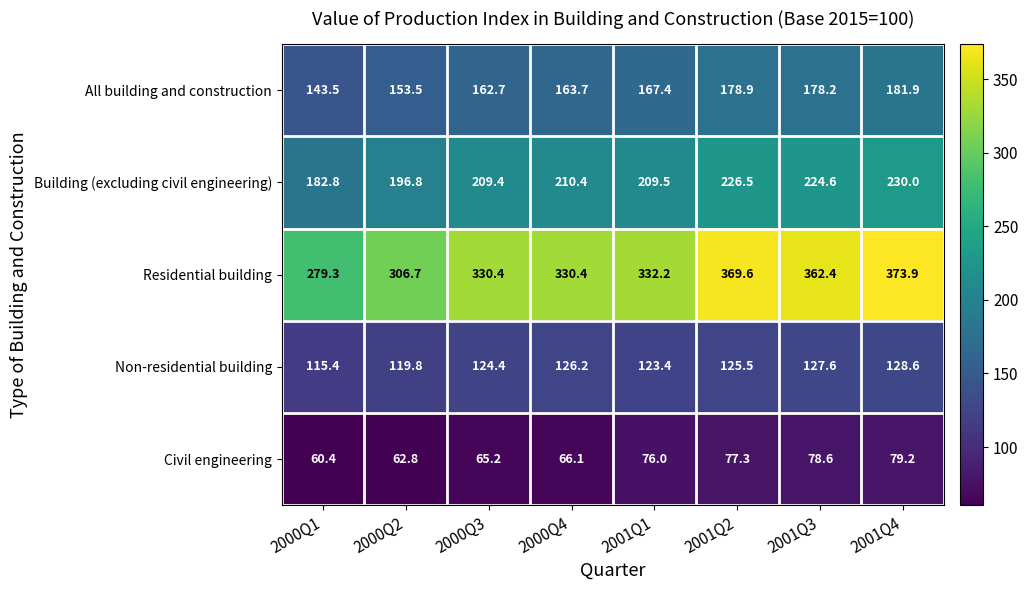

Where is All building and construction nearest to the value 162?

2000Q3